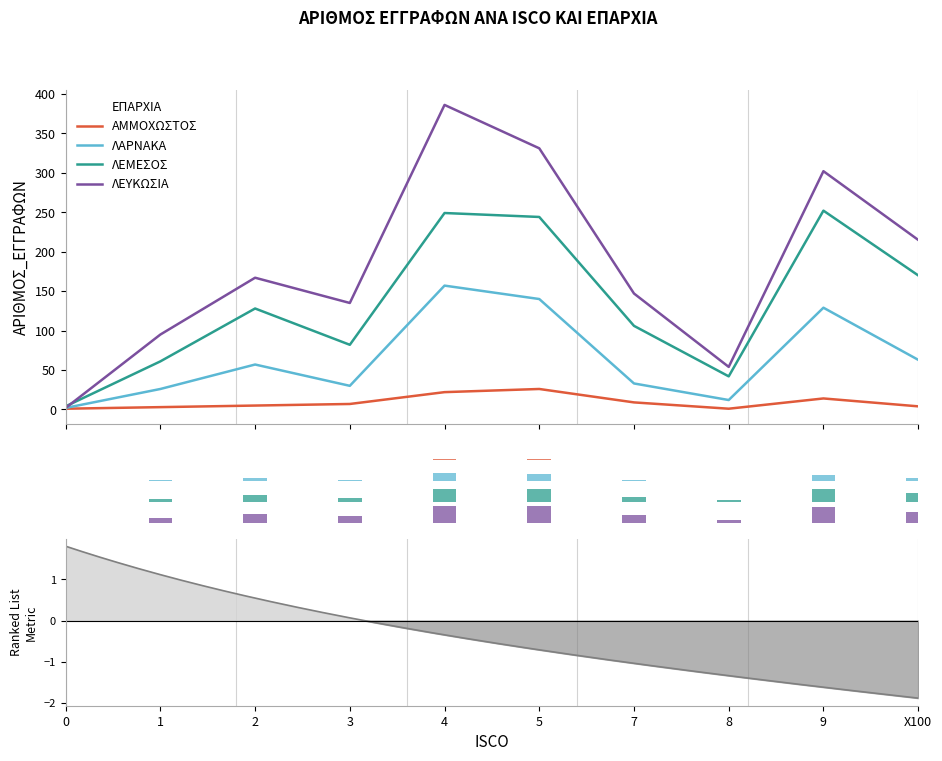

Reading left to right, extract all data points from this chart.

ΑΜΜΟΧΩΣΤΟΣ: 1	3	5	7	22	26	9	1	14	4
ΛΑΡΝΑΚΑ: 2	26	57	30	157	140	33	12	129	63
ΛΕΜΕΣΟΣ: 4	61	128	82	249	244	106	42	252	170
ΛΕΥΚΩΣΙΑ: 2	95	167	135	386	331	147	54	302	215